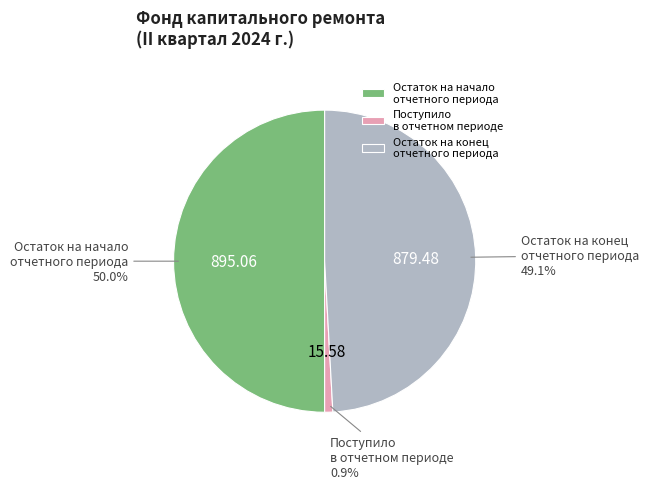

Combined, do Остаток на начало отчетного периода and Поступило в отчетном периоде account for over 50%?

Yes